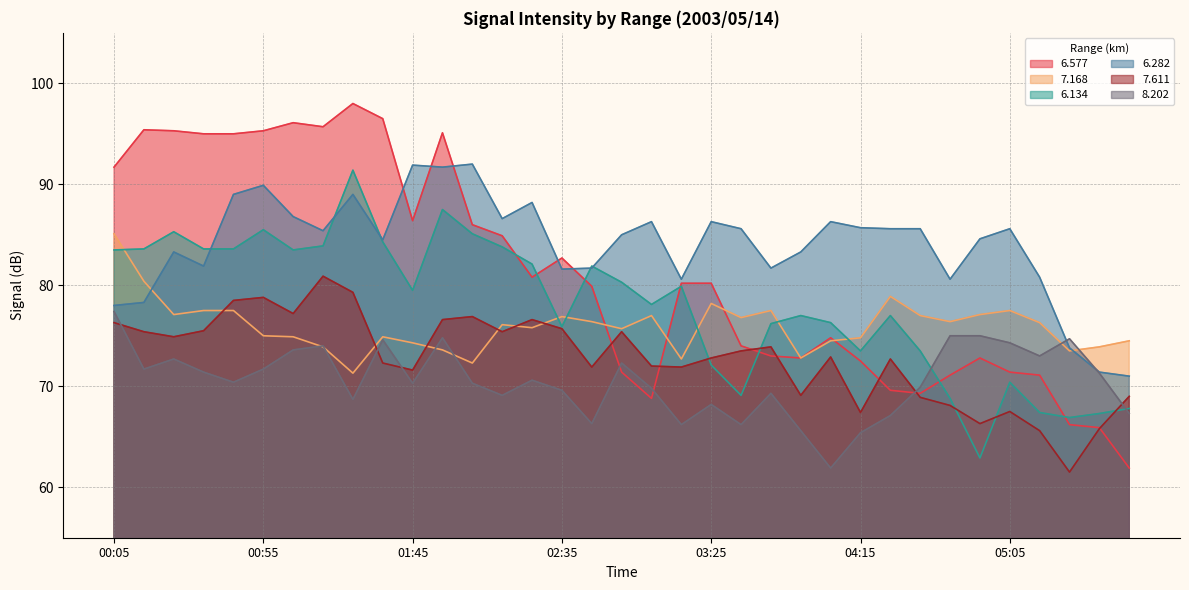

What is the sum of the 8.202 values at 04:35 and 02:05?

140.2